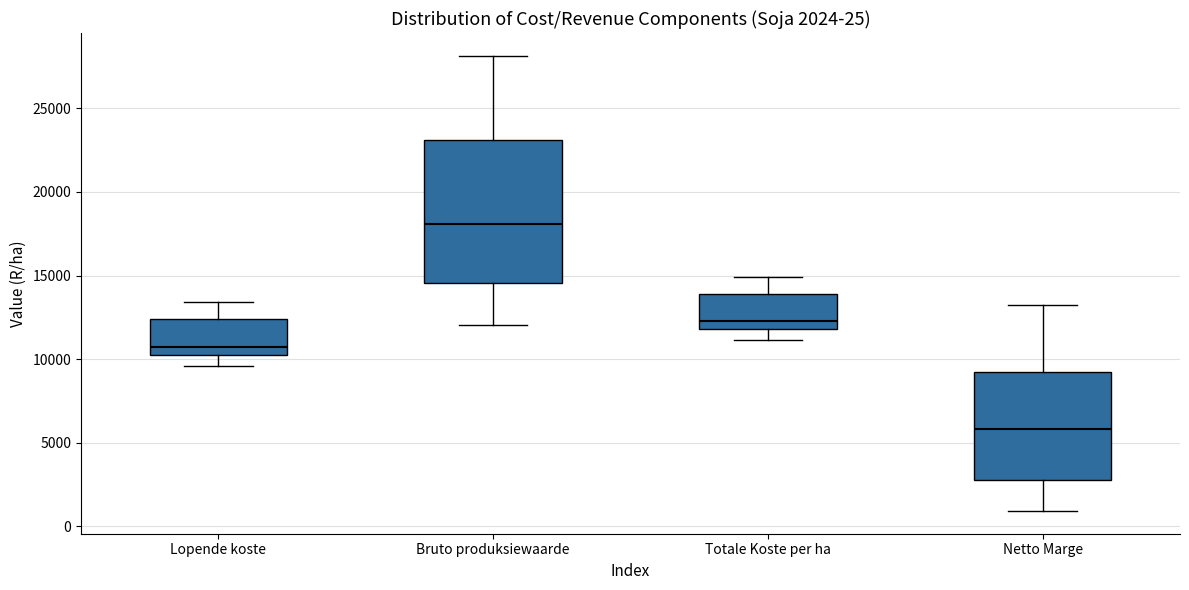

Which box's median line is the lowest?

Netto Marge